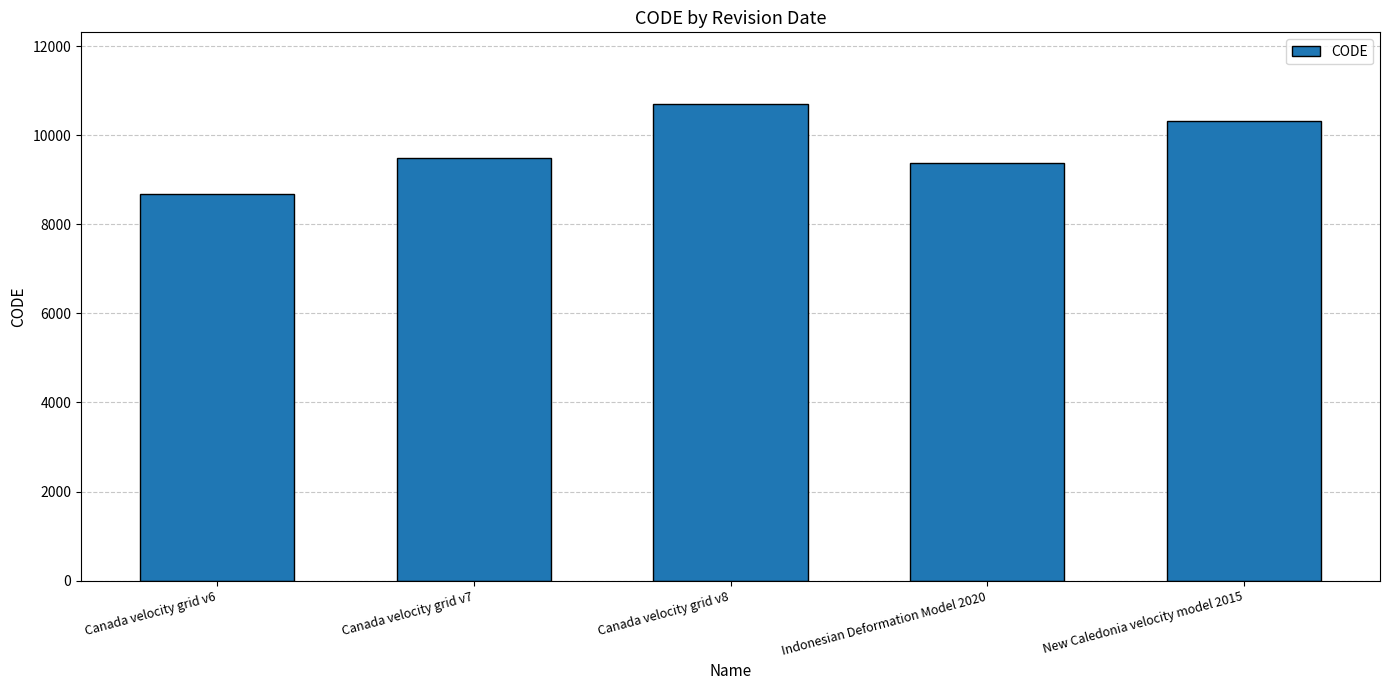

What is the label of the 4th bar from the right?

Canada velocity grid v7